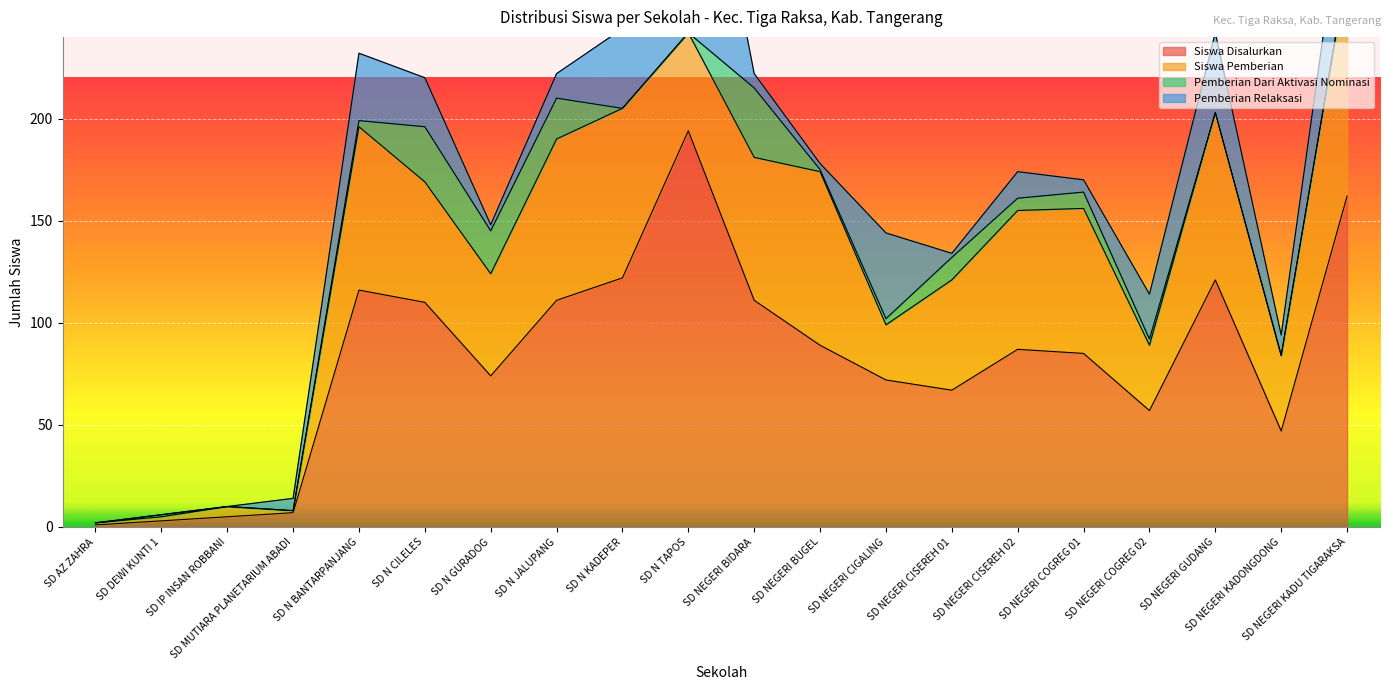

Where is Siswa Disalurkan nearest to the value 97?

SD NEGERI BUGEL